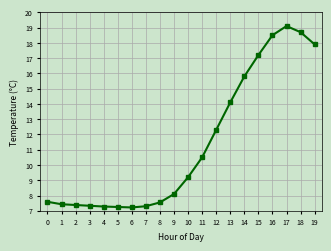

What is the sum of the values at 16 and 15?

35.7